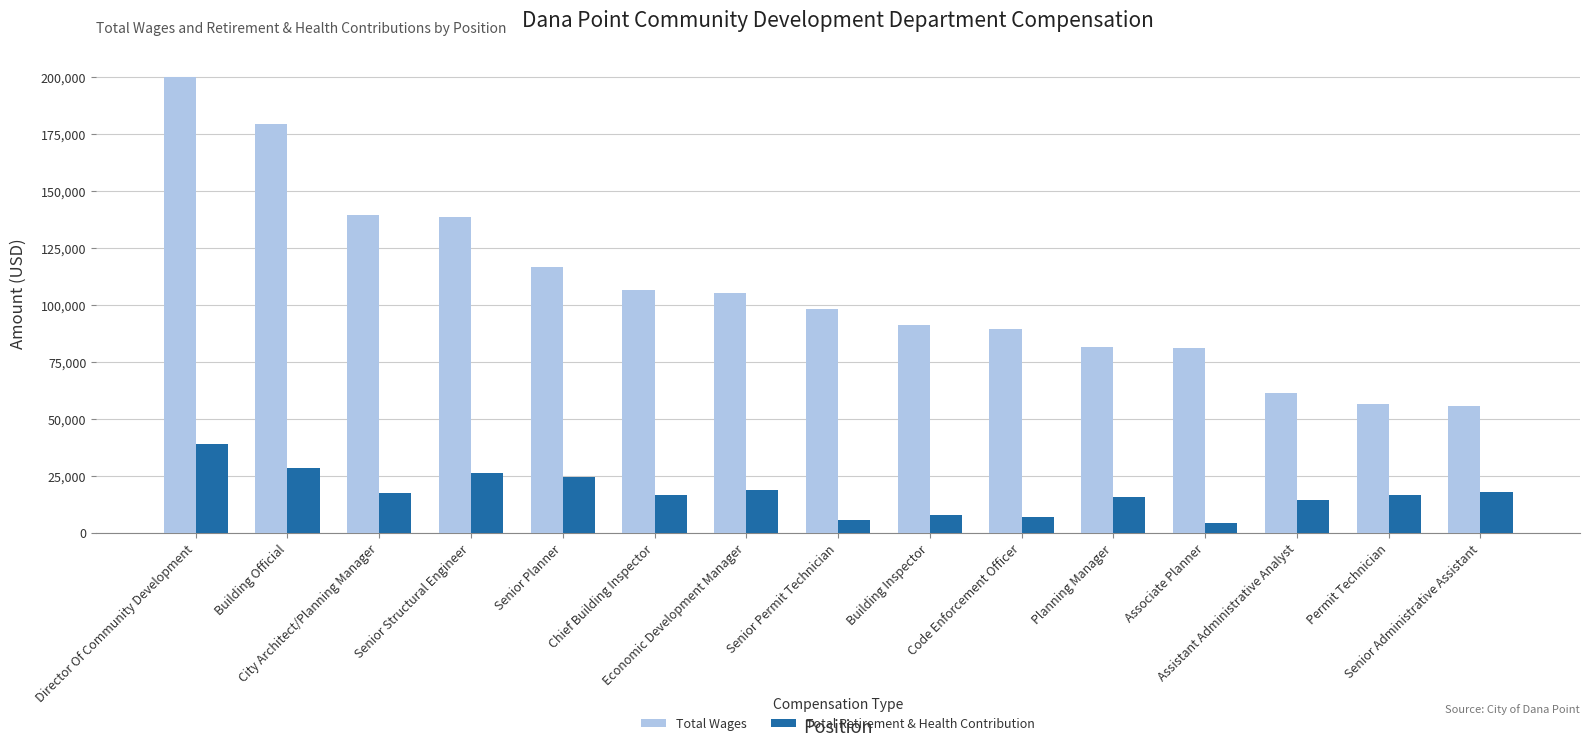

What is the value of the Total Retirement & Health Contribution bar at the 4th from the left?

26068